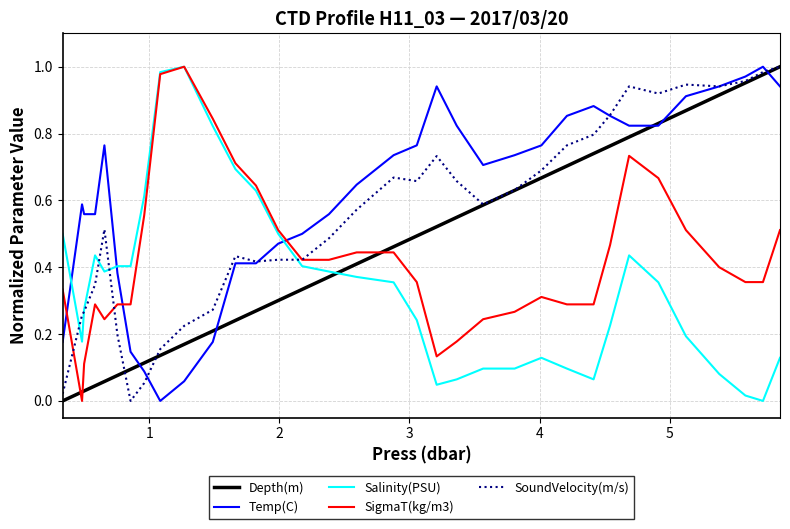

How many times do Temp(C) and SigmaT(kg/m3) cross each other?

3